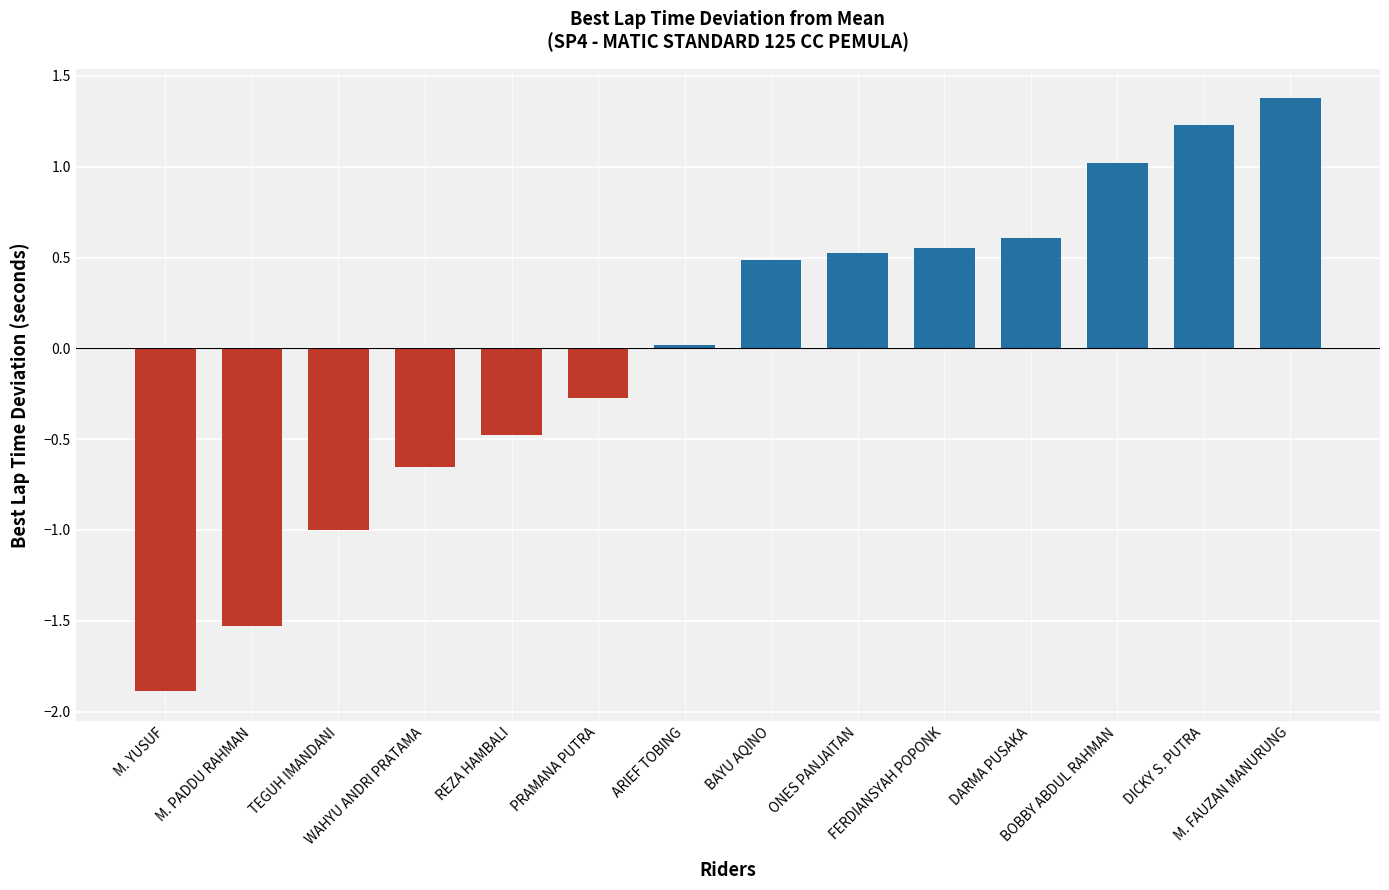

What is the difference between the maximum and minimum values?

3.3